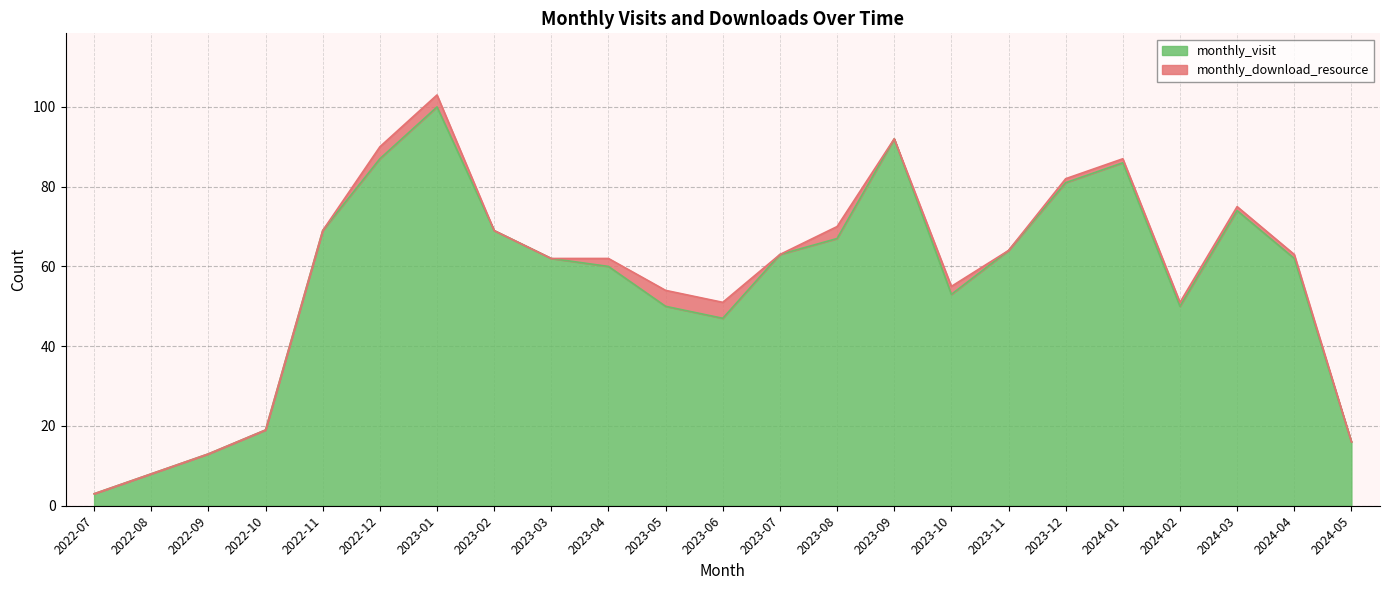

The value at 2023-05 is 50. True or false?

True